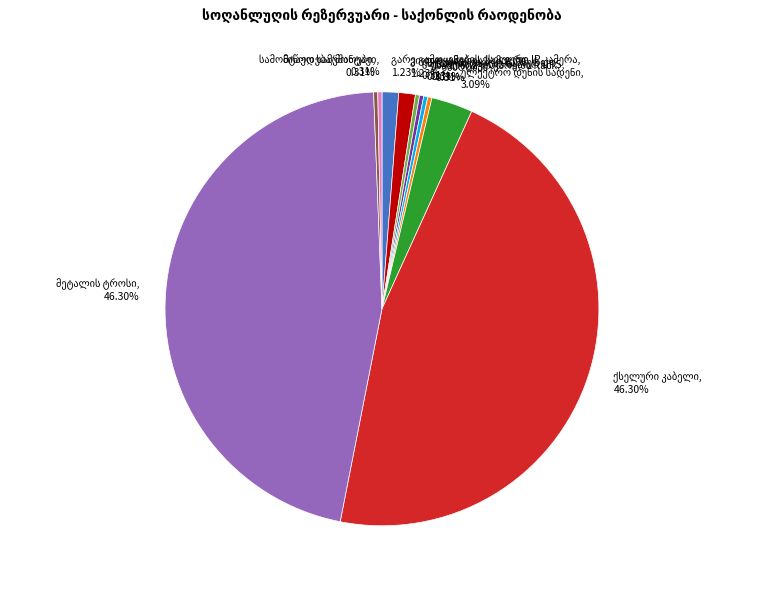

How many slices are in this pie chart?

11